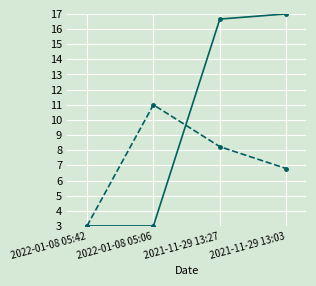

What is the difference between the highest and lowest values at 2021-11-29 13:03?

10.2